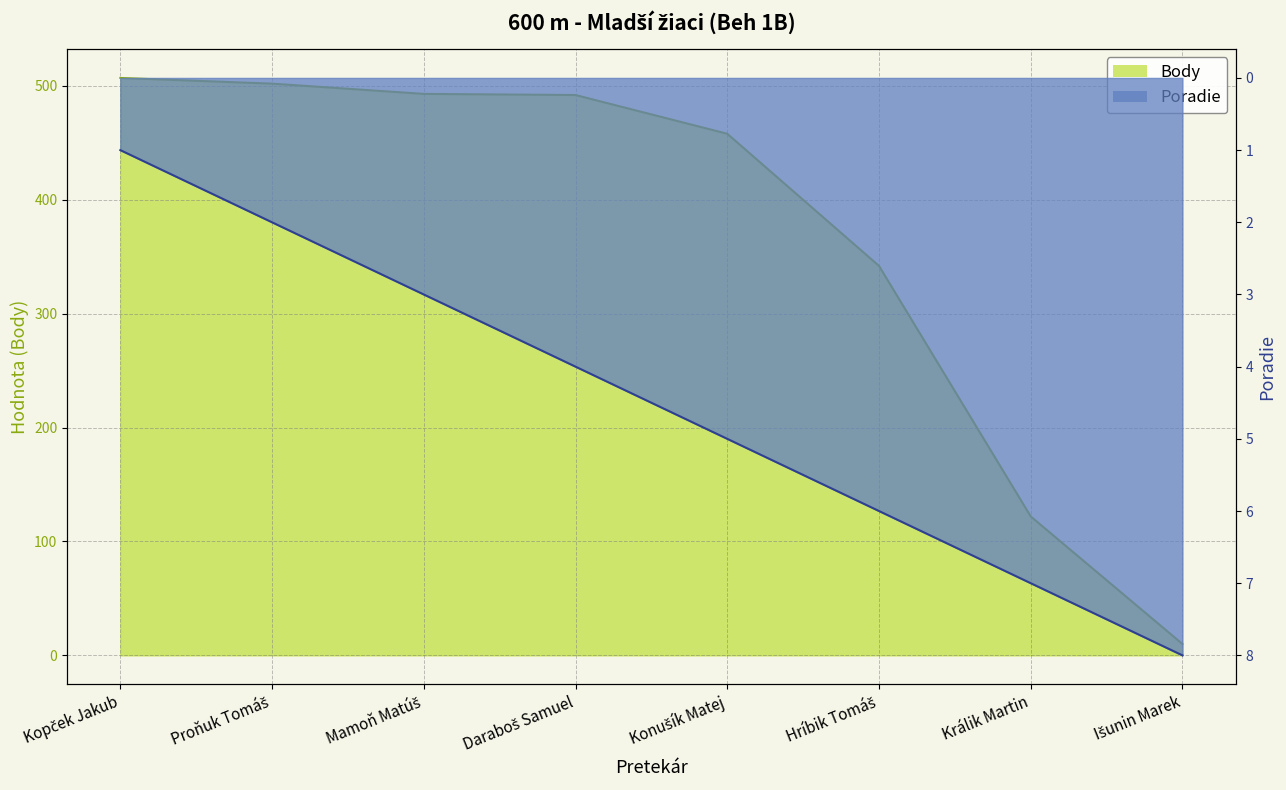

What is the average value of the Poradie series?

4